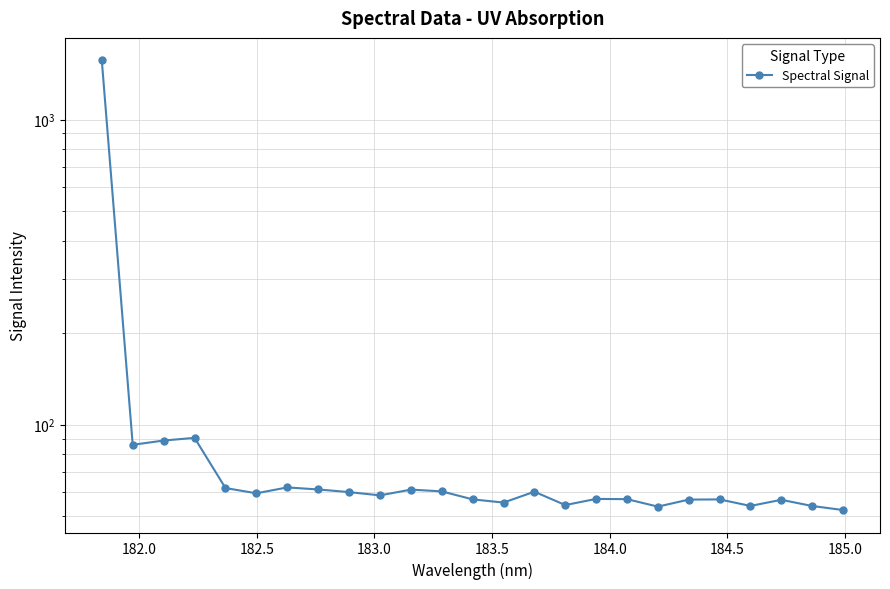

What is the minimum value shown in the chart?

52.5